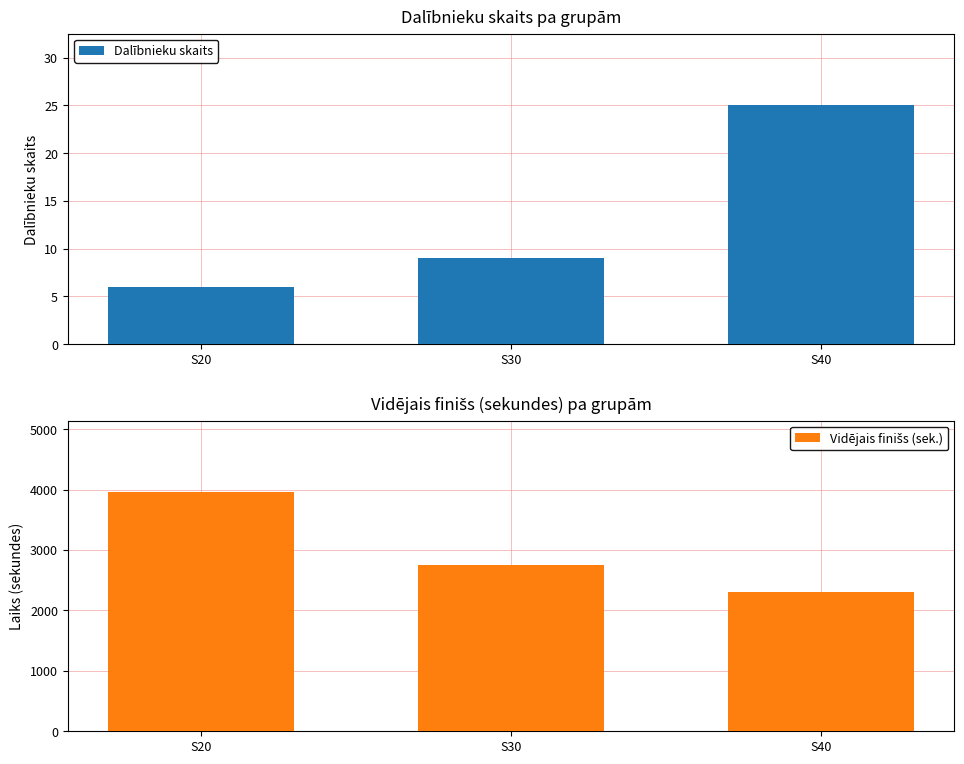

Which label corresponds to the largest value in the chart?

S20